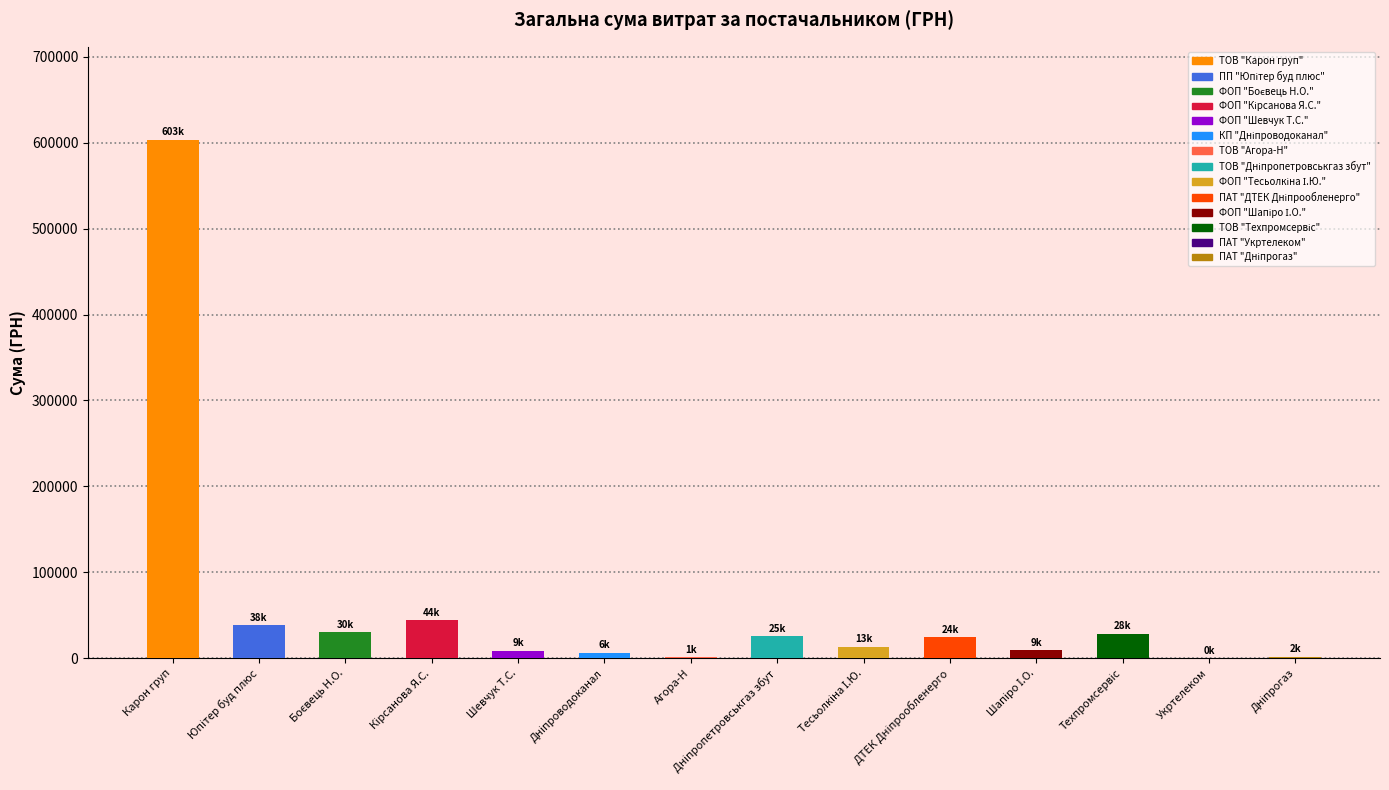

Are the bars horizontal?

No